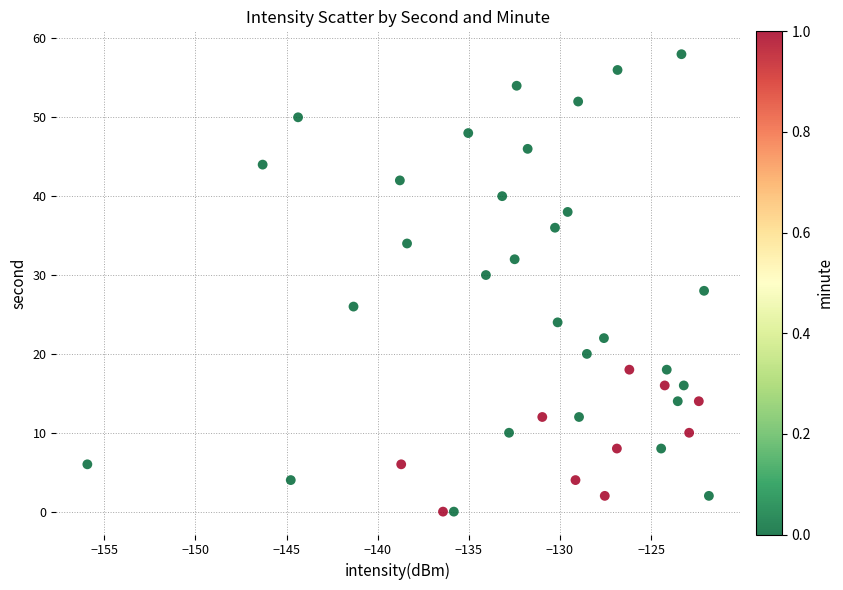

What is the range of Y values (max minus min)?

58